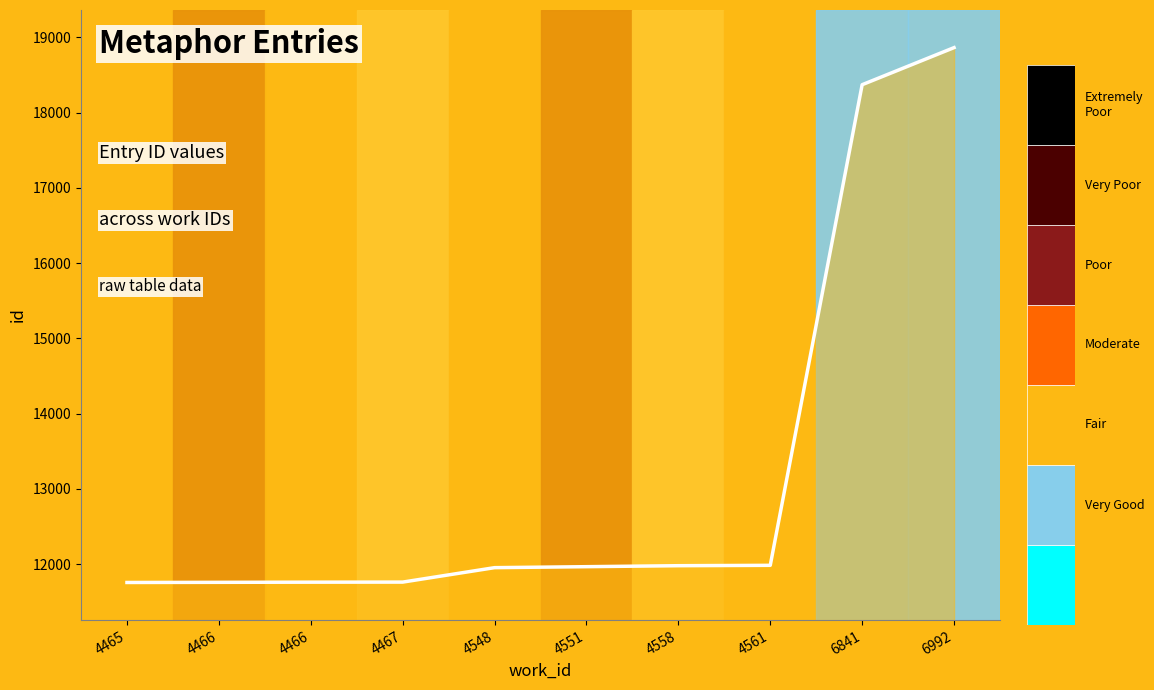

What is the value of the 1st point from the left?

11755